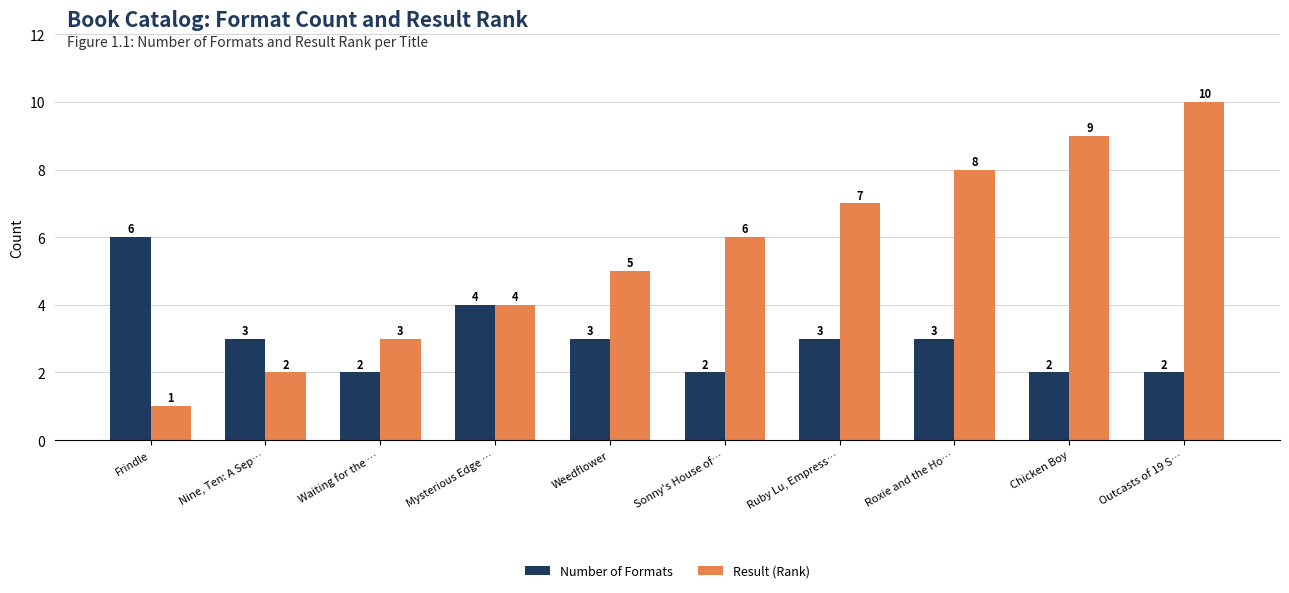

List the series in order of their overall mean, highest first.

Result (Rank), Number of Formats